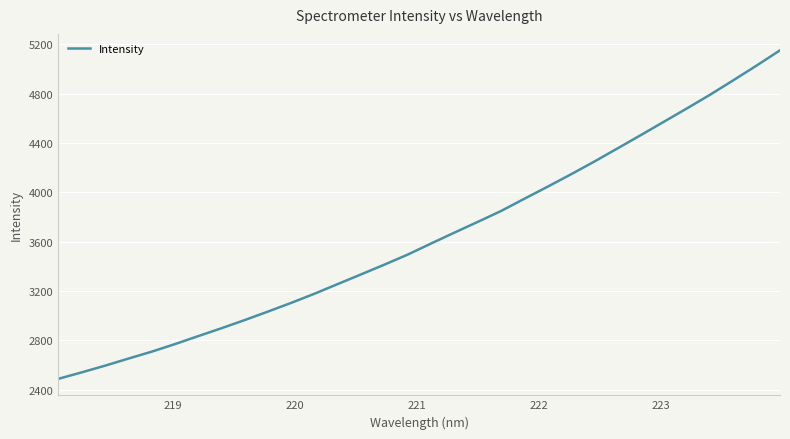

What is the maximum value shown in the chart?

5150.4